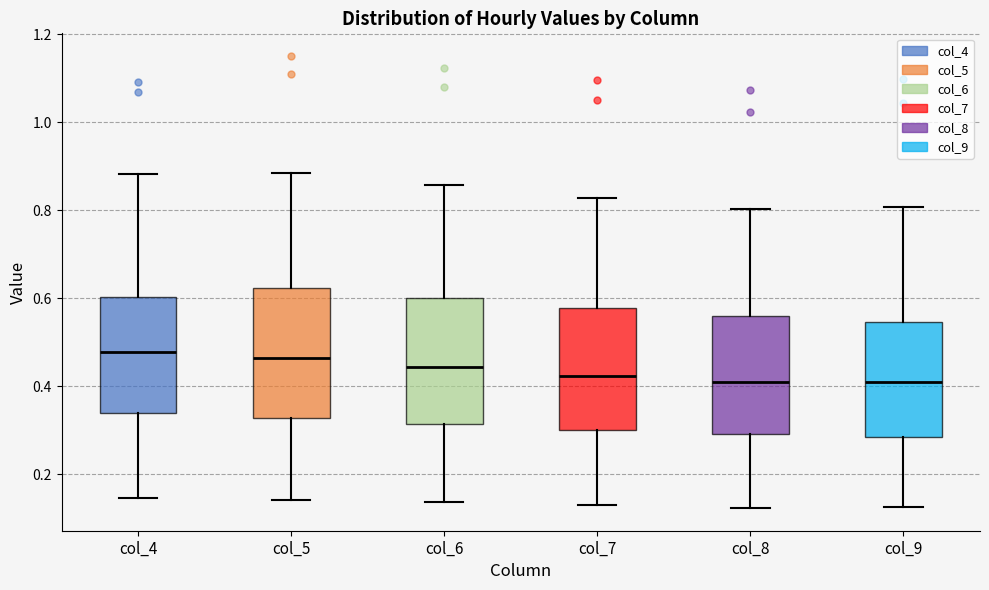

Where does the upper whisker of the box for col_7 end on the y-axis? The values are not printed on the chart, so give them approximately, as read against the axis.

0.82